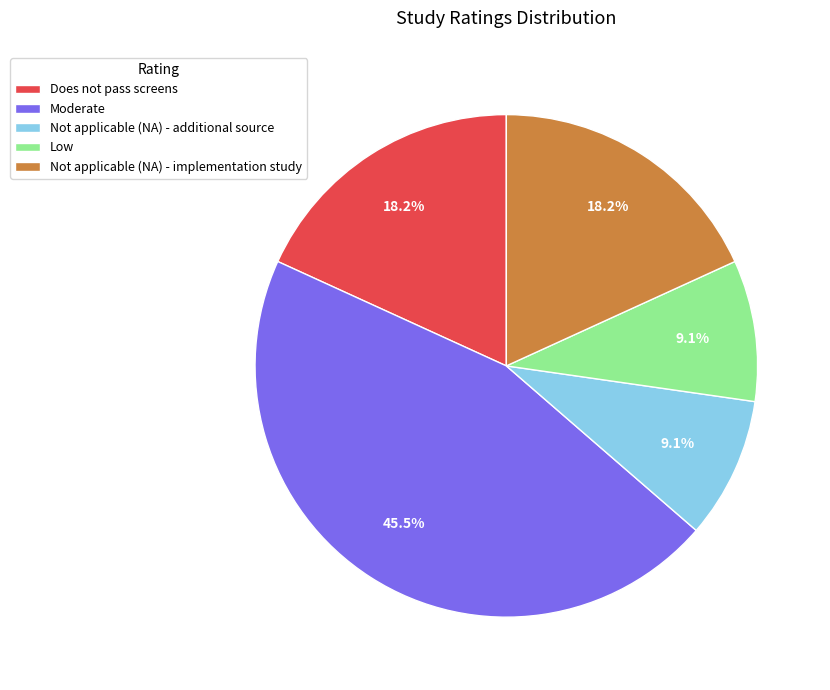

Approximately how many times larger is the value at Not applicable (NA) - additional source compared to Does not pass screens?

0.5